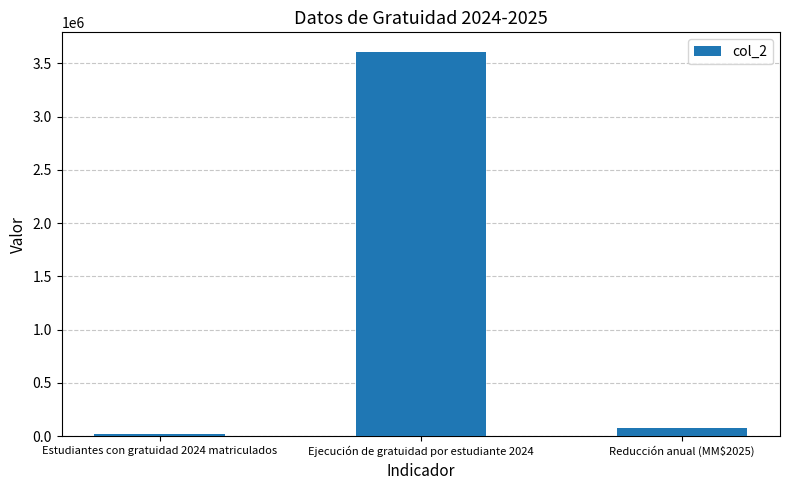

At which label does the data first exceed 80848?

Ejecución de gratuidad por estudiante 2024